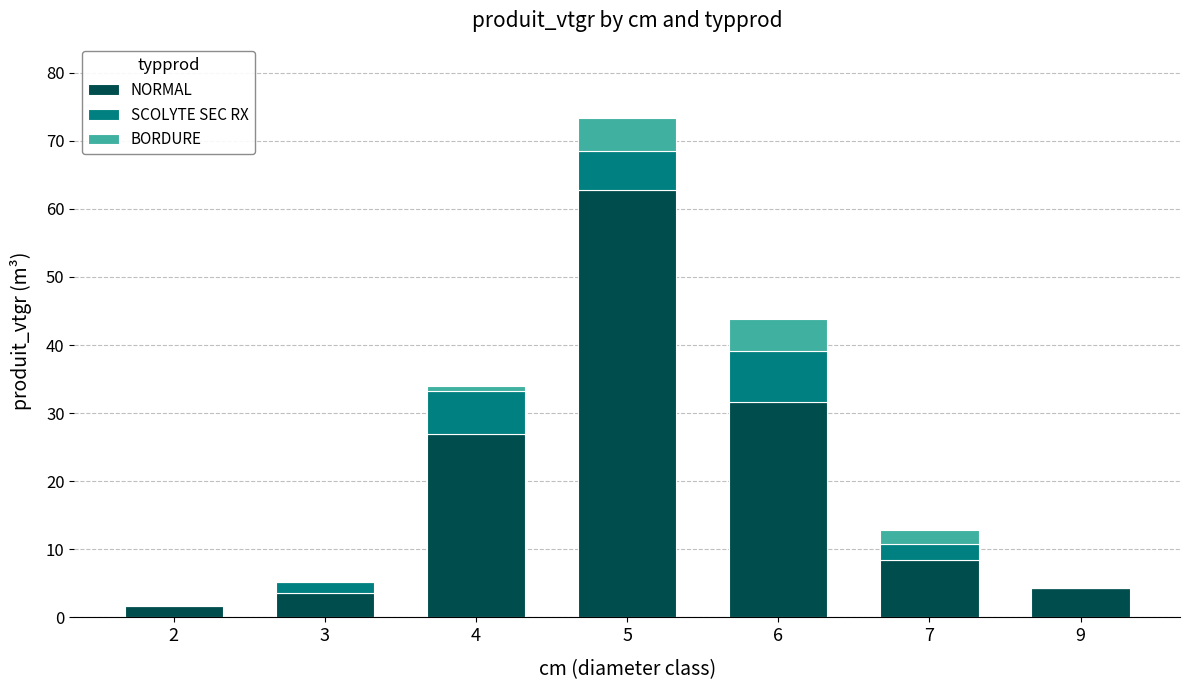

Reading left to right, what are the values for NORMAL?

2=1.6	3=3.6	4=26.9	5=62.8	6=31.6	7=8.4	9=4.3